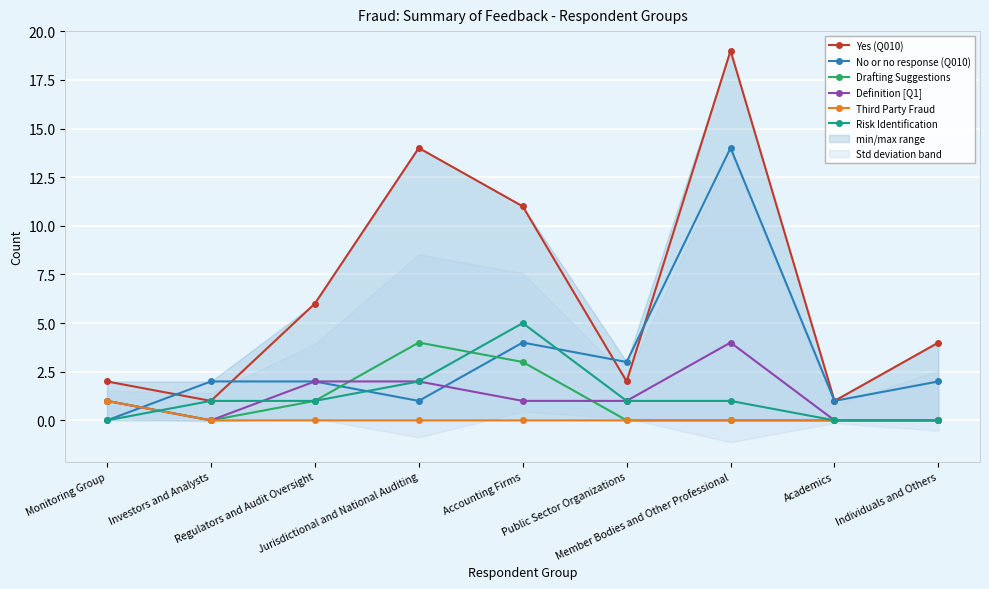

Which series has the largest range (max minus min)?

Yes (Q010)